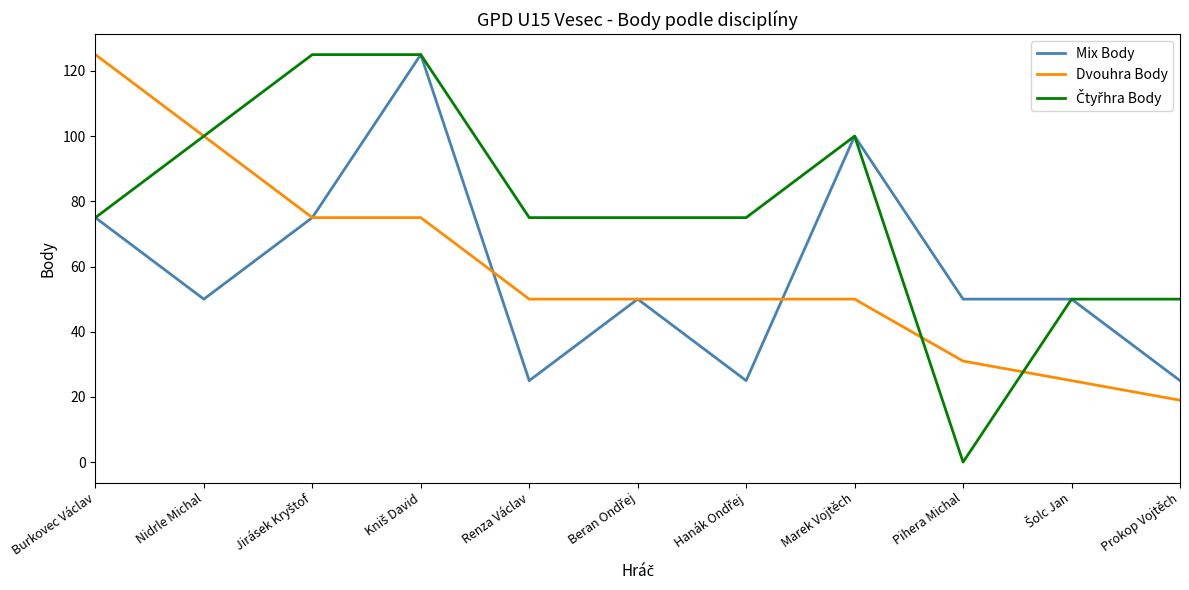

Read the Mix Body value at Marek Vojtěch.

100